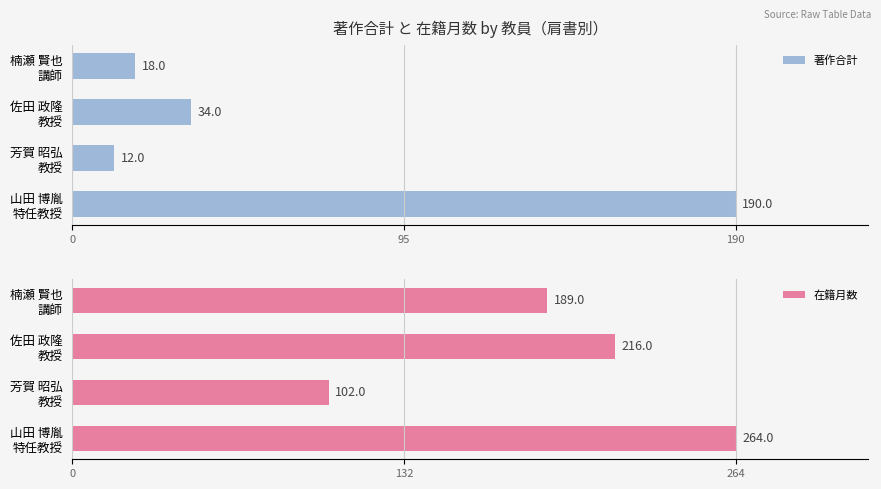

List the series in order of their peak value, highest first.

在籍月数, 著作合計